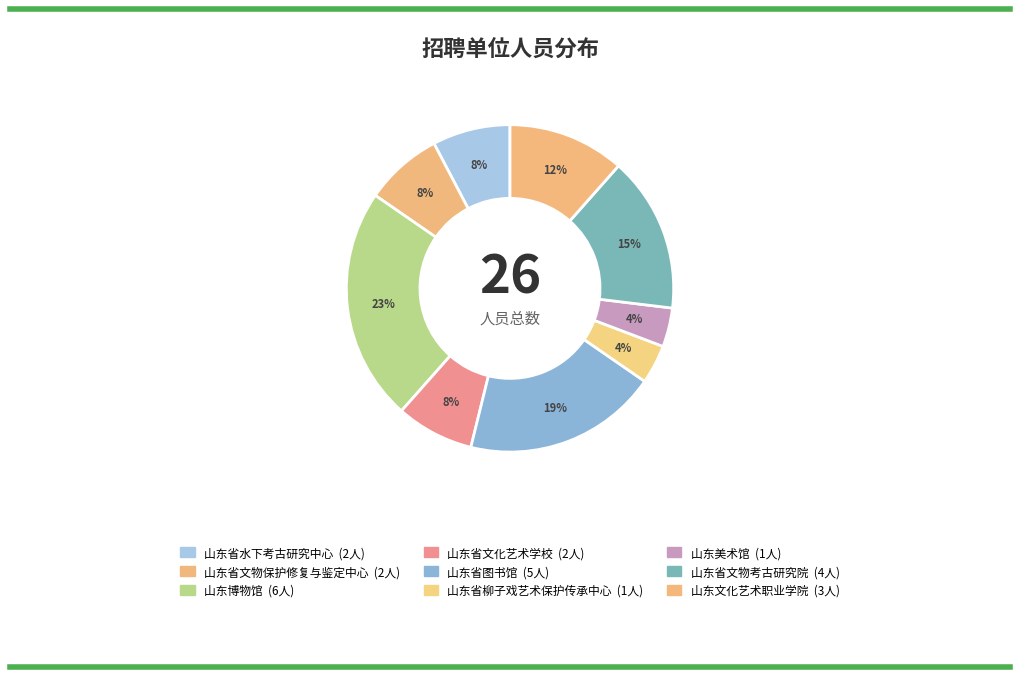

To the nearest percent, what is the difference between the 山东美术馆 and 山东文化艺术职业学院 slice percentages?

8%